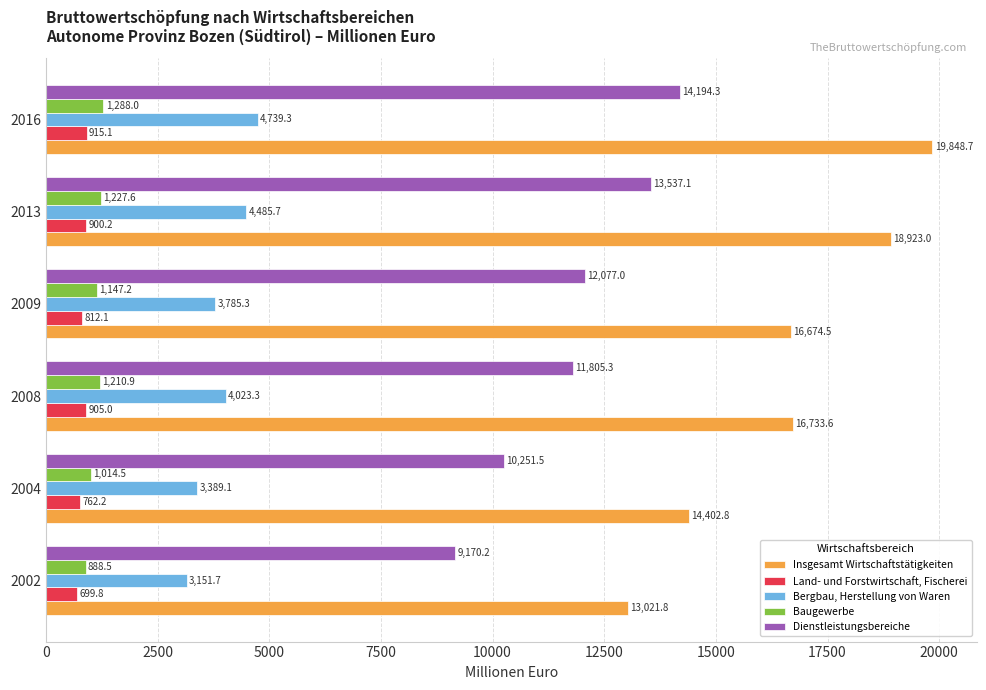

List the labels in order of Dienstleistungsbereiche value, largest first.

2016, 2013, 2009, 2008, 2004, 2002